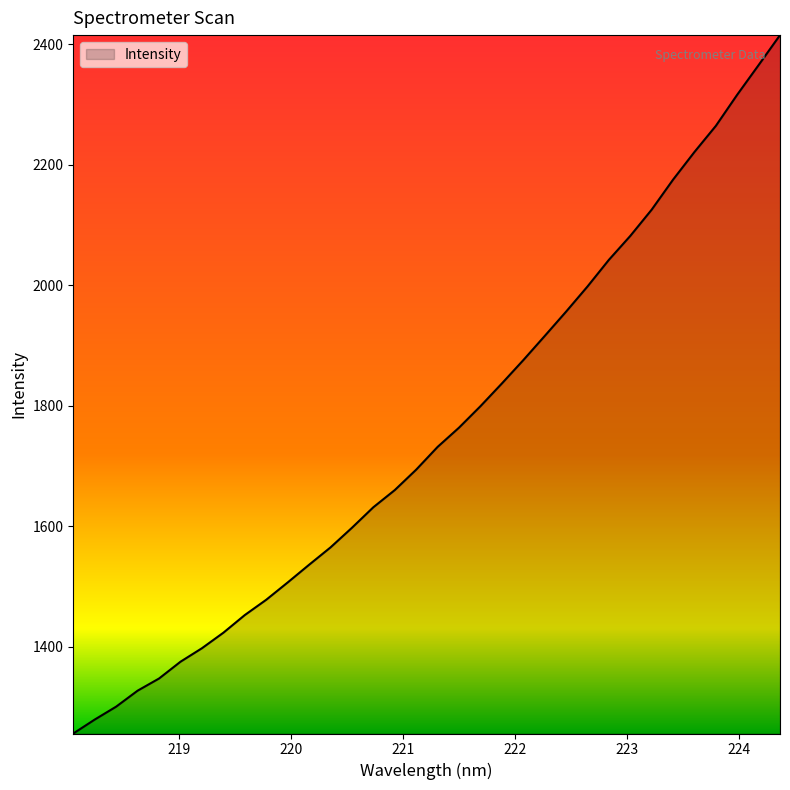

What is the difference between the maximum and minimum values?

1159.8